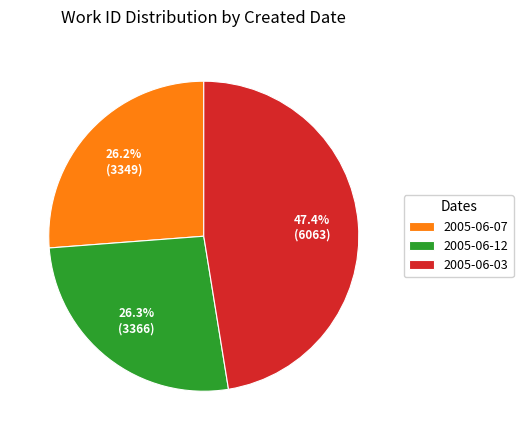

Is there a majority slice in this chart?

No